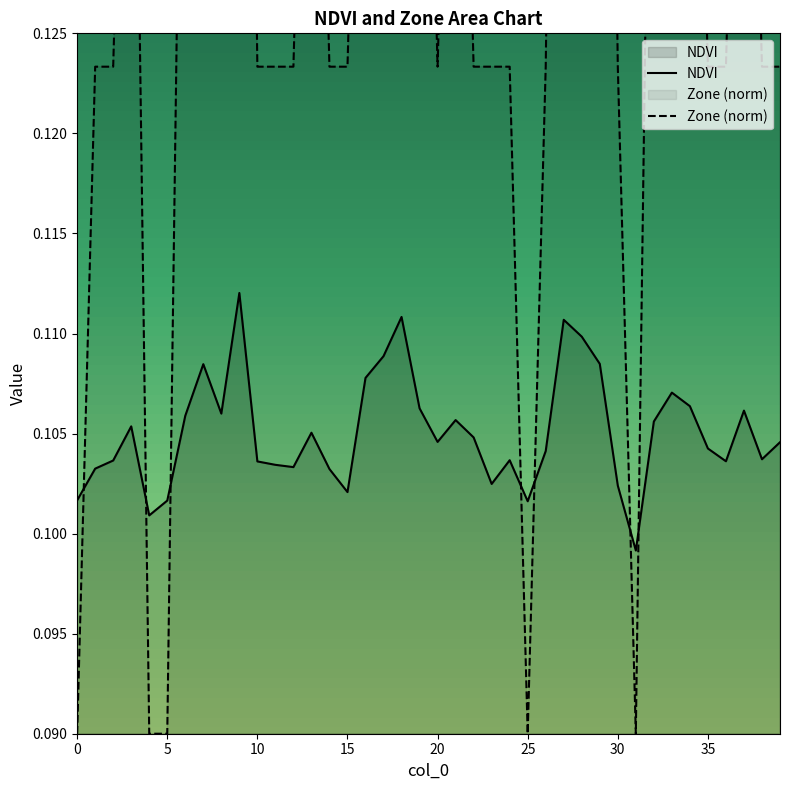

List the labels in order of Zone value, largest first.

7, 9, 17, 18, 27, 28, 29, 3, 6, 8, 13, 16, 19, 21, 32, 33, 34, 37, 1, 2, 10, 11, 12, 14, 15, 20, 22, 23, 24, 26, 30, 35, 36, 38, 39, 0, 4, 5, 25, 31